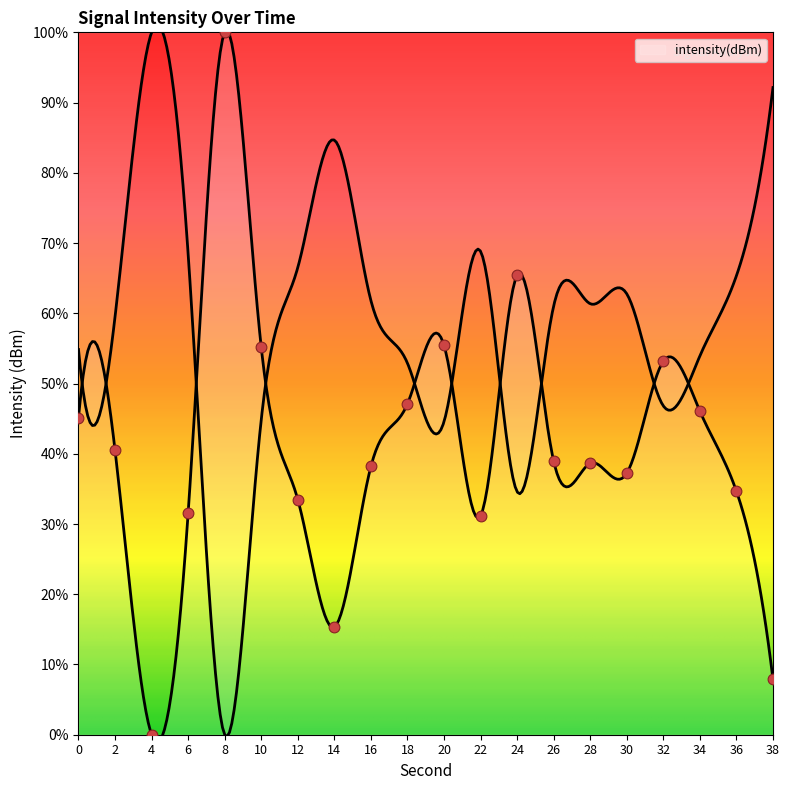

What is the ratio of the value at 34 to the value at 10?

0.8